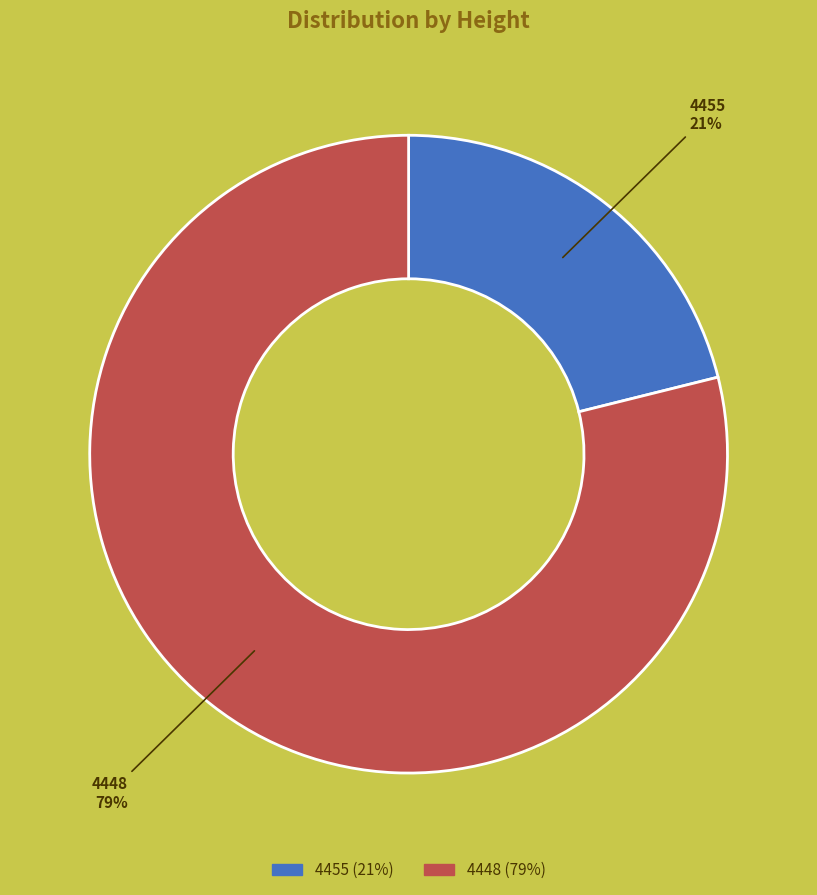

What is the smallest slice in the pie chart?

4455